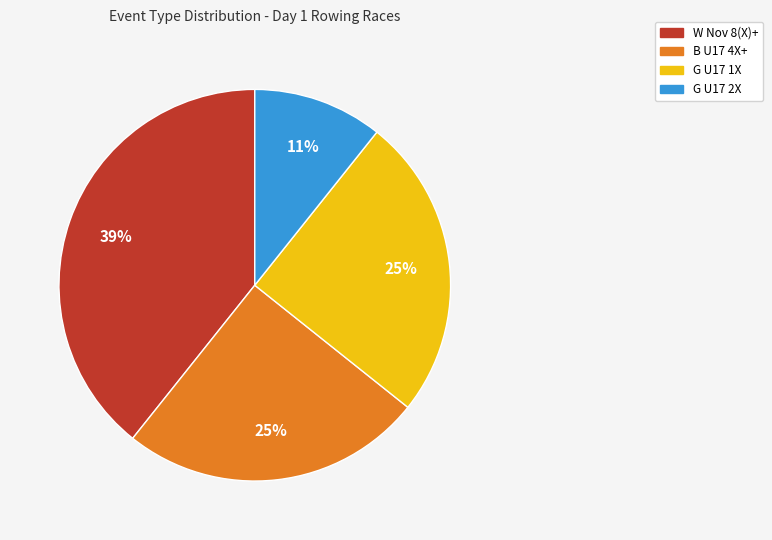

To the nearest percent, what portion does B U17 4X+ represent?

25%